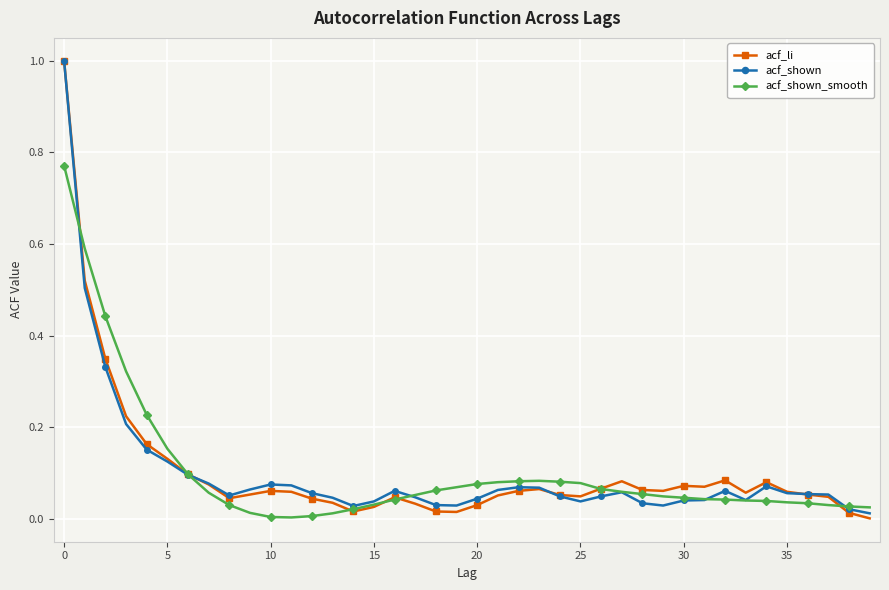

True or false: acf_li has more than 1 points higher than both neighbors.

True